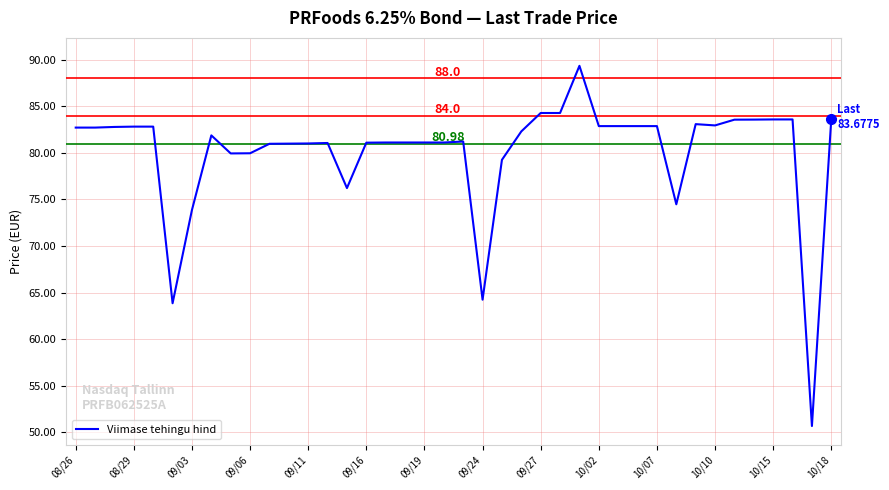

What is the difference between the maximum and minimum values?

38.7